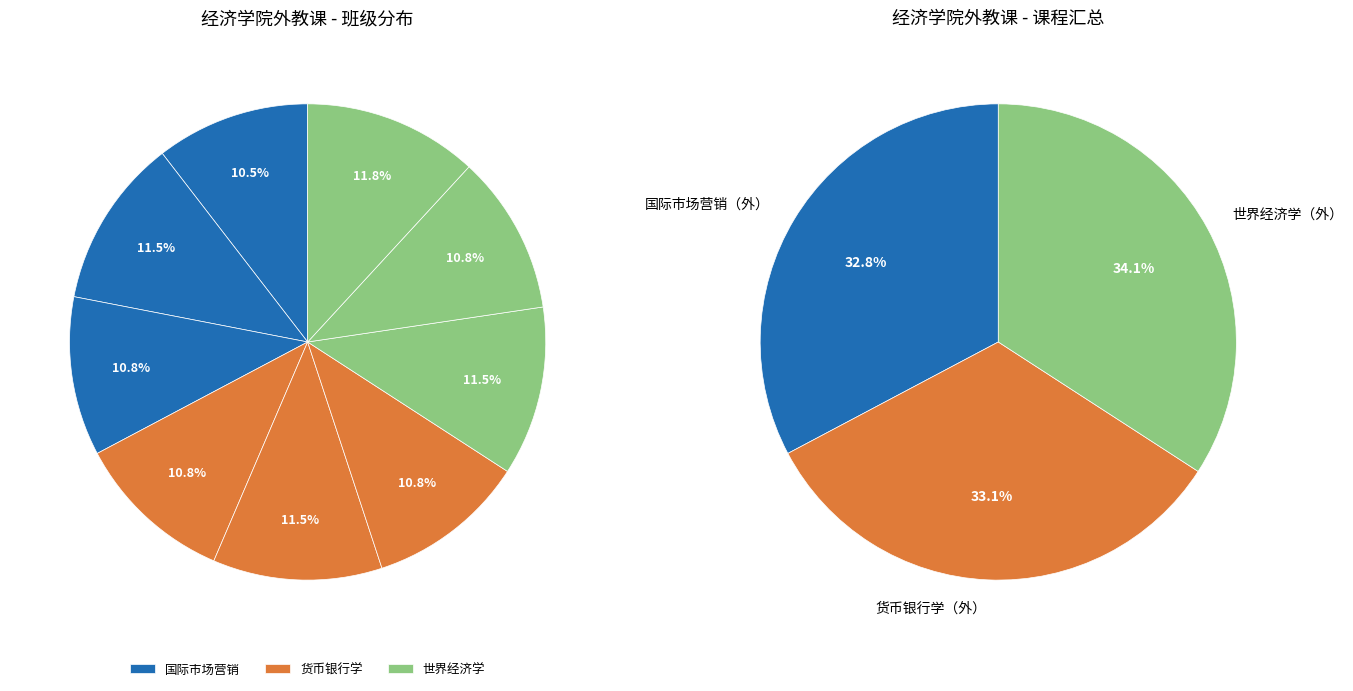

To the nearest percent, what is the average slice percentage?

11%